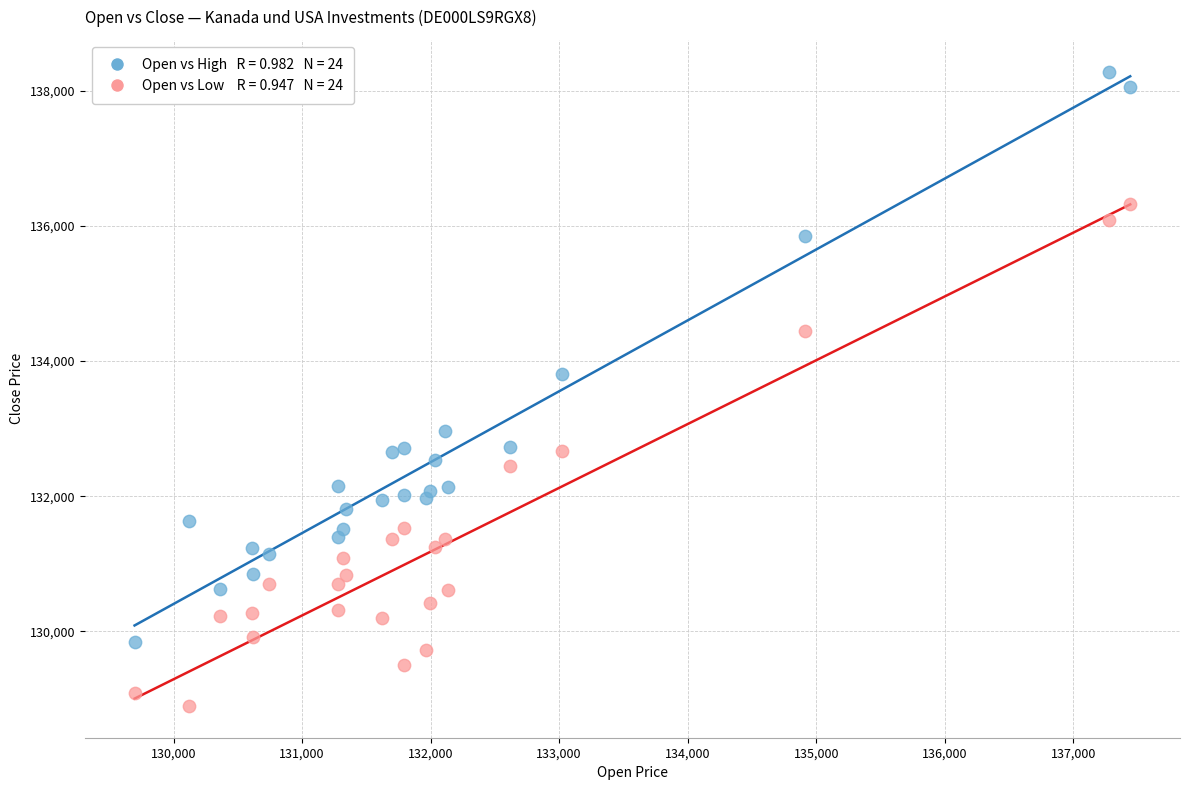

Across all data points, what is the range of Y values (max minus min)?

9391